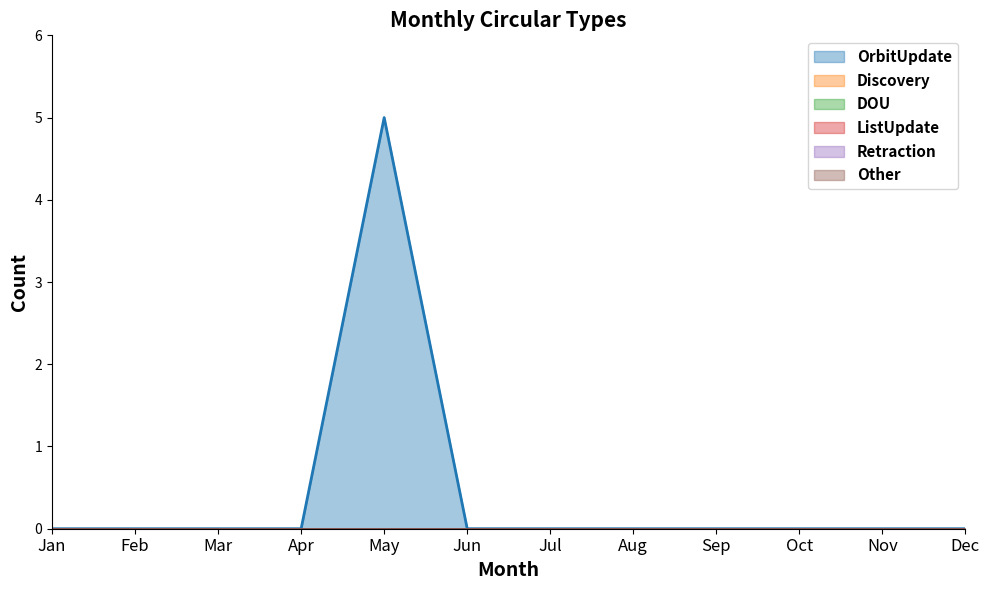

True or false: OrbitUpdate and Retraction intersect in this chart.

False